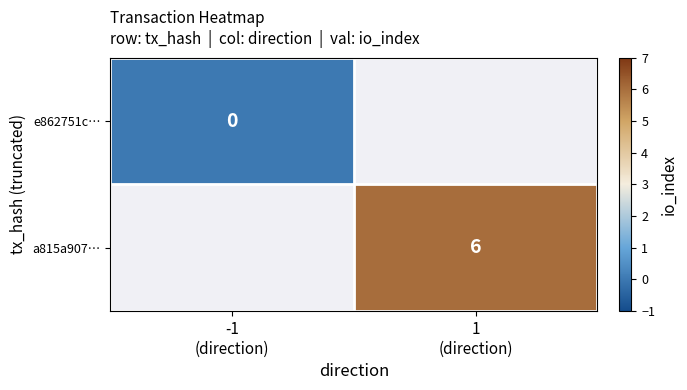

True or false: a815a907… has a value of 6.0 at 1 (direction).

True